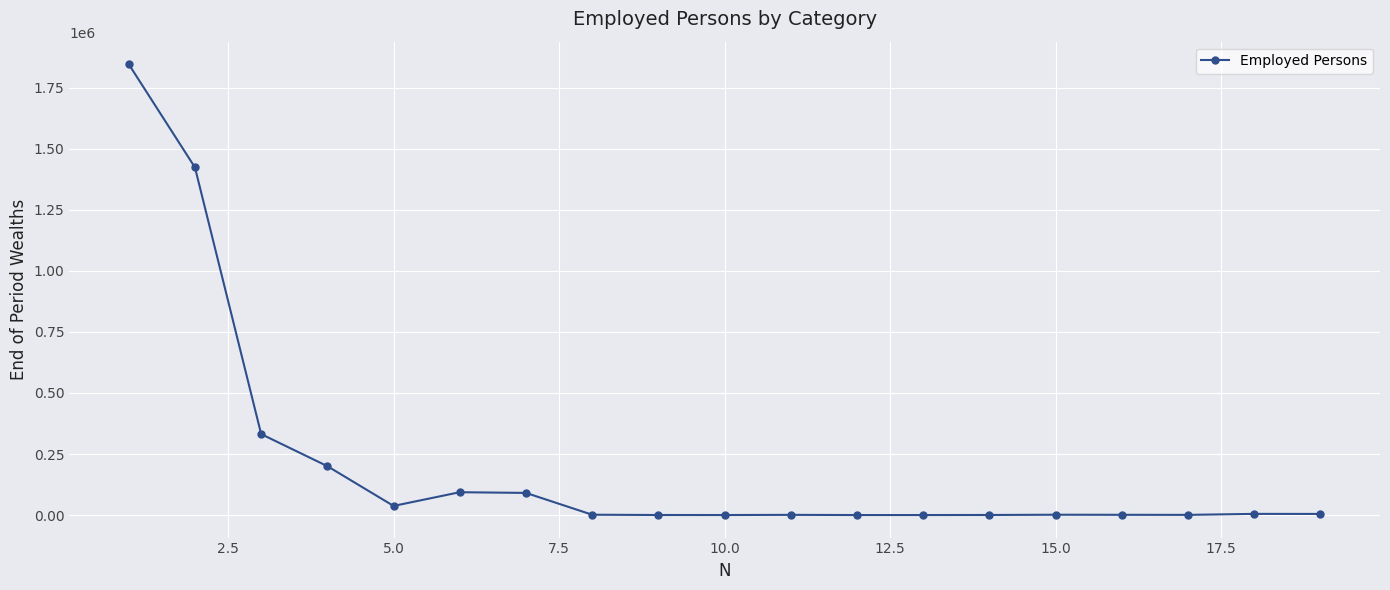

What is the maximum value shown in the chart?

1845351